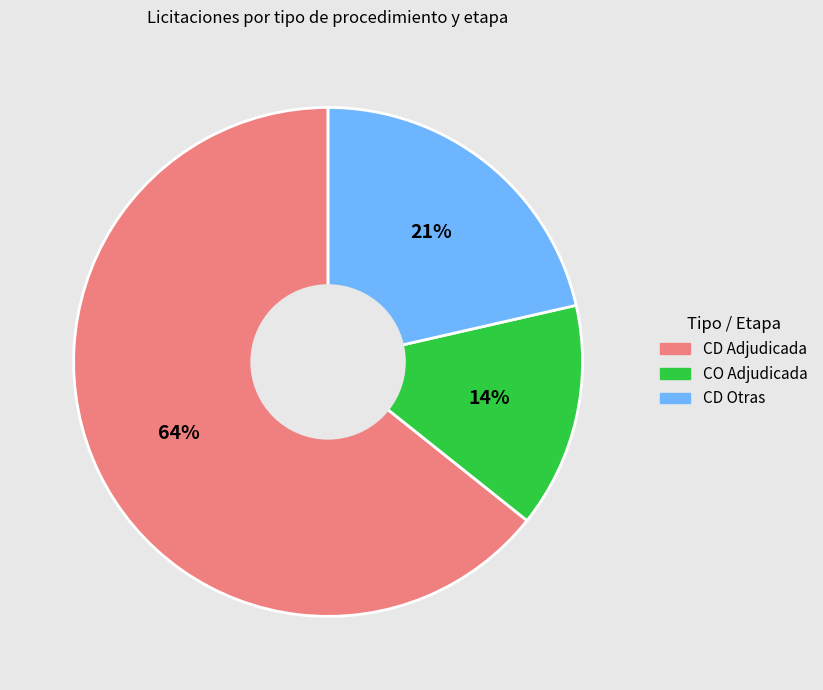

To the nearest percent, what is the average slice percentage?

33%